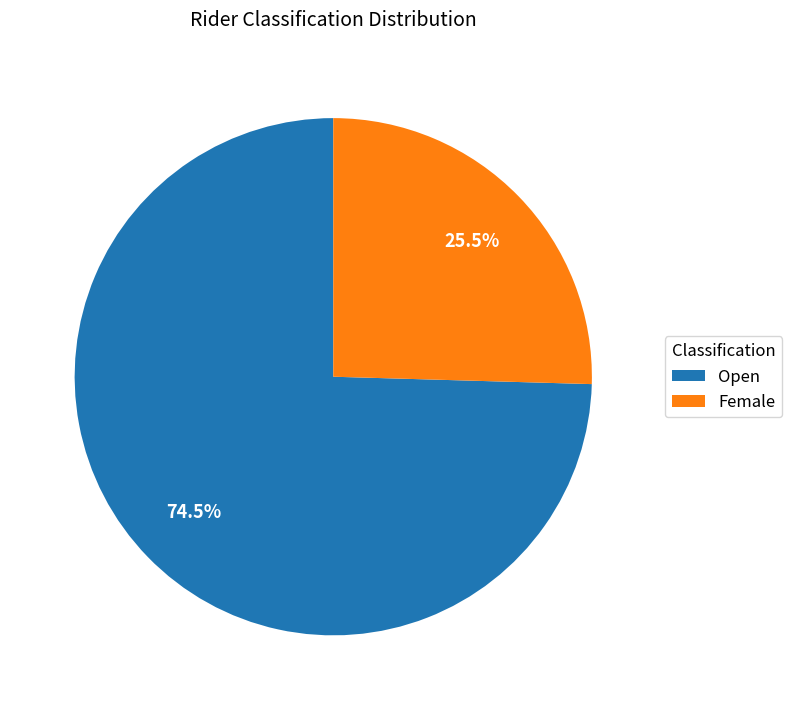

To the nearest percent, what is the average slice percentage?

50%